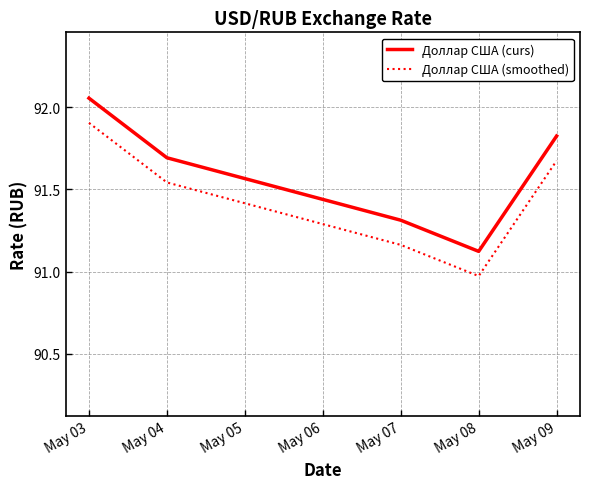

What is the difference between the maximum and second lowest values in the Доллар США (curs) series?

0.7